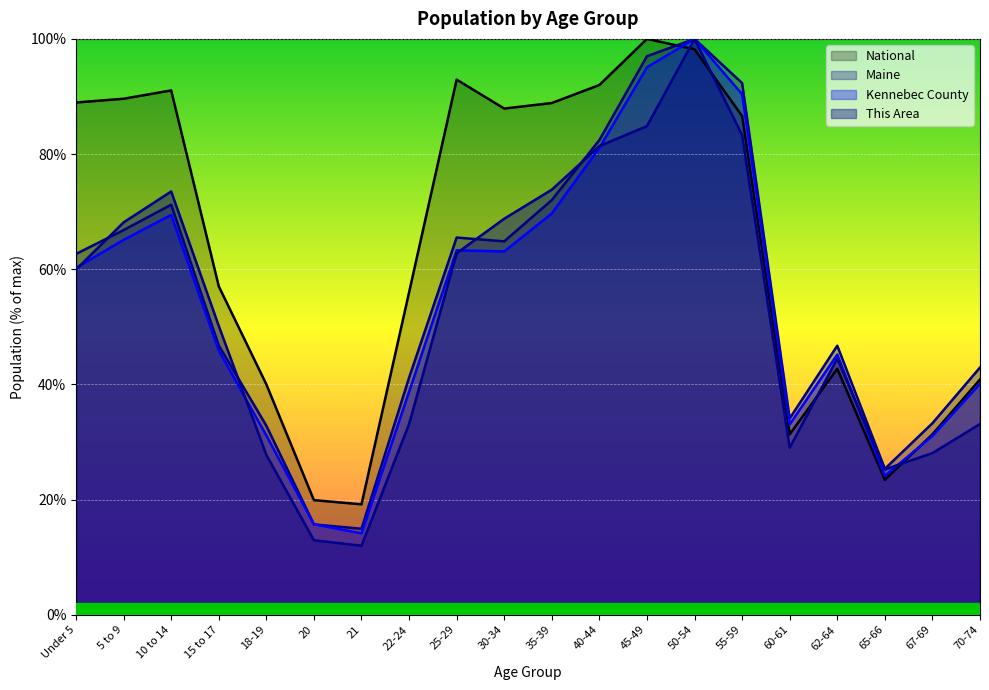

Count the number of categories in the chart.

20